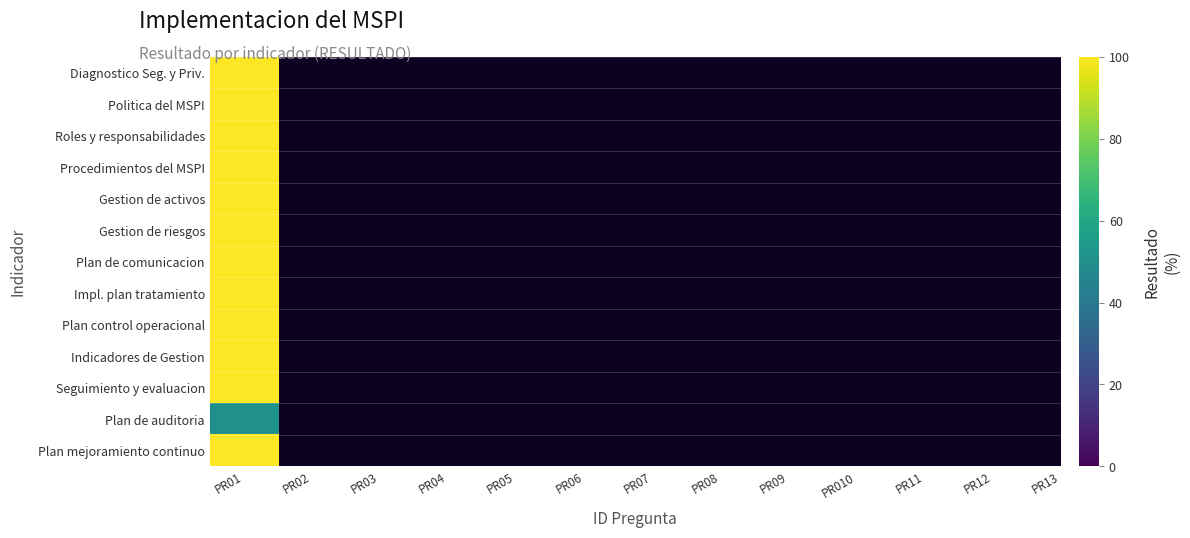

Reading left to right, what are all the values shown in this chart?

Diagnostico Seg. y Priv.: 100	100	100	100	100	100
Politica del MSPI: 100	100	100	100	100	100
Roles y responsabilidades: 100	100	100	100	100	100
Procedimientos del MSPI: 100	100	100	100	100	100
Gestion de activos: 100	100	100	100	100	100
Gestion de riesgos: 100	100	100	100	100	100
Plan de comunicacion: 100	100	100	100	100	100
Impl. plan tratamiento: 100	100	100	100	100	100
Plan control operacional: 100	100	100	100	100	100
Indicadores de Gestion: 100	100	100	100	100	100
Seguimiento y evaluacion: 100	100	100	100	100	100
Plan de auditoria: 50	50	50	50	50	50
Plan mejoramiento continuo: 100	100	100	100	100	100